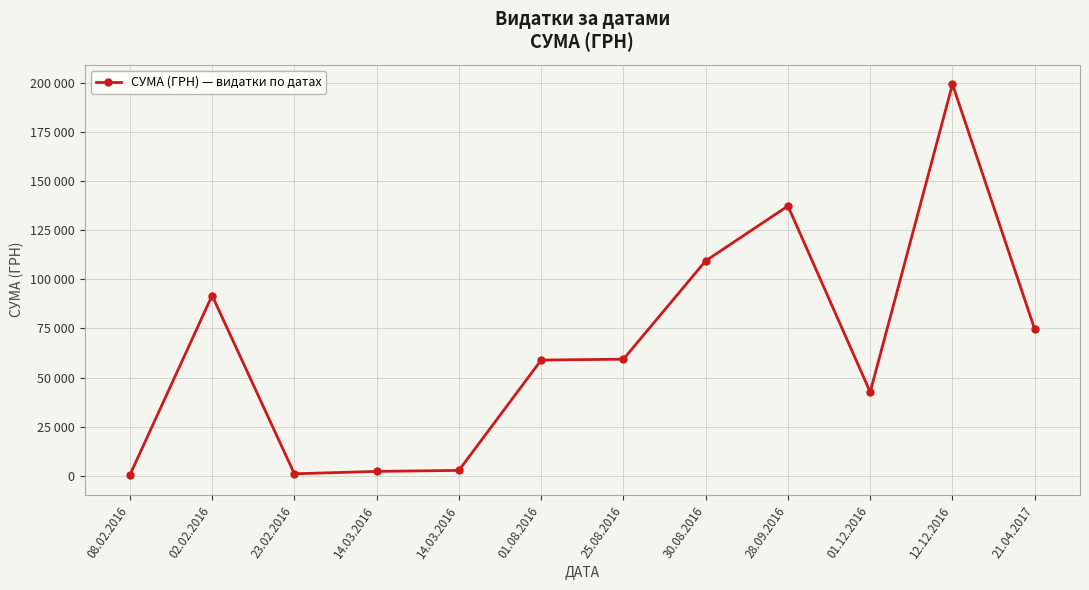

Is this an area chart (filled region under the line)?

No